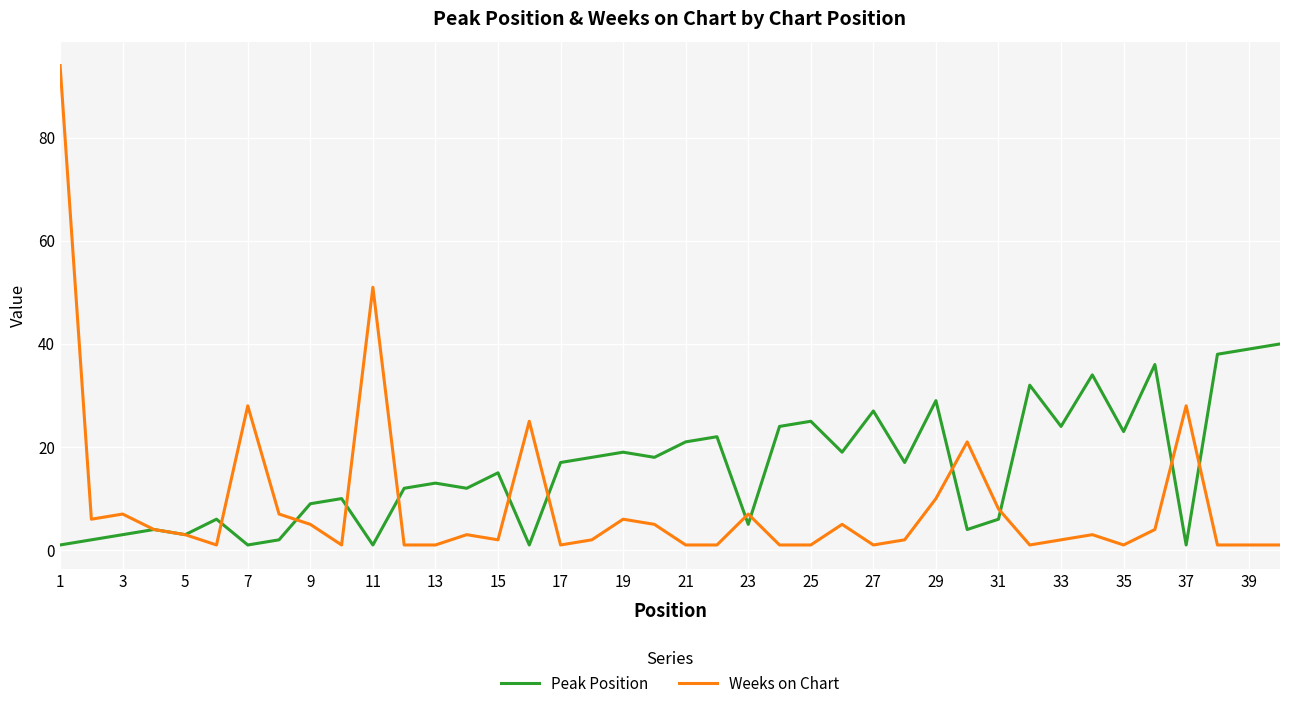

Reading left to right, what are all the values shown in this chart?

Peak Position: 1	2	3	4	3	6	1	2	9	10	1	12	13	12	15	1	17	18	19	18	21	22	5	24	25	19	27	17	29	4	6	32	24	34	23	36	1	38	39	40
Weeks on Chart: 94	6	7	4	3	1	28	7	5	1	51	1	1	3	2	25	1	2	6	5	1	1	7	1	1	5	1	2	10	21	8	1	2	3	1	4	28	1	1	1